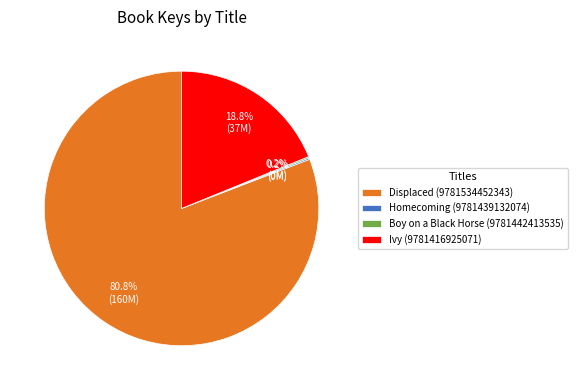

Which slice represents more than half of the pie?

Displaced (9781534452343)